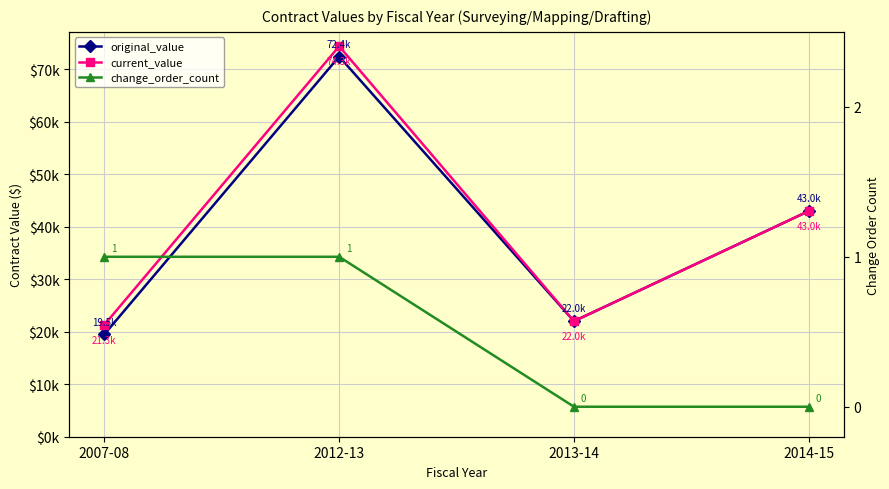

Rank the categories by original_value value from highest to lowest.

2012-13, 2014-15, 2013-14, 2007-08